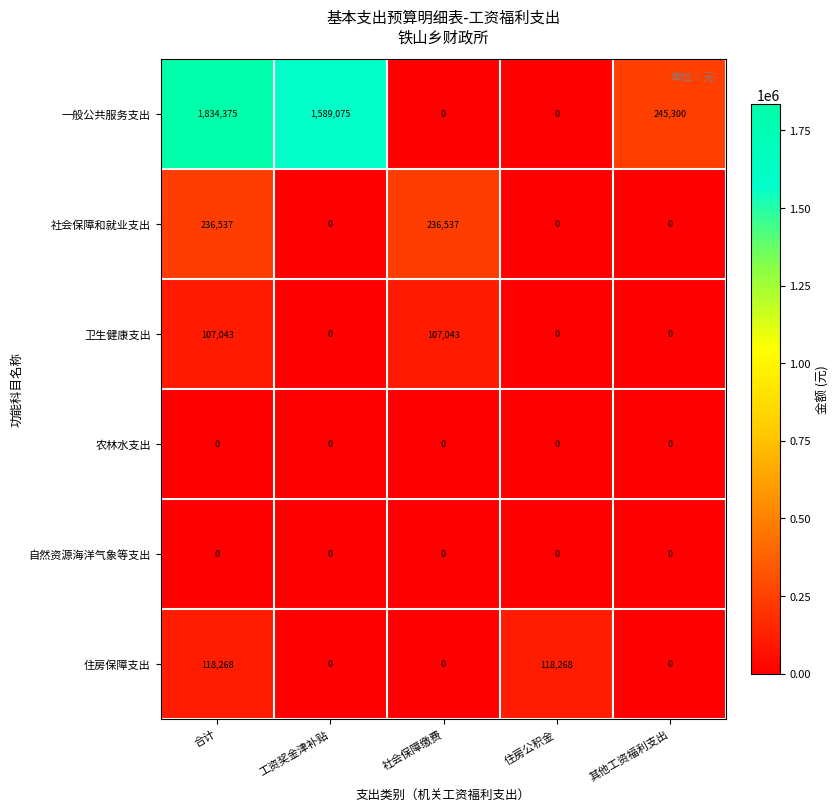

Reading left to right, what are all the values shown in this chart?

一般公共服务支出: 1834375	1589075	0	0	245300
社会保障和就业支出: 236537	0	236537	0	0
卫生健康支出: 107043	0	107043	0	0
农林水支出: 0	0	0	0	0
自然资源海洋气象等支出: 0	0	0	0	0
住房保障支出: 118268	0	0	118268	0